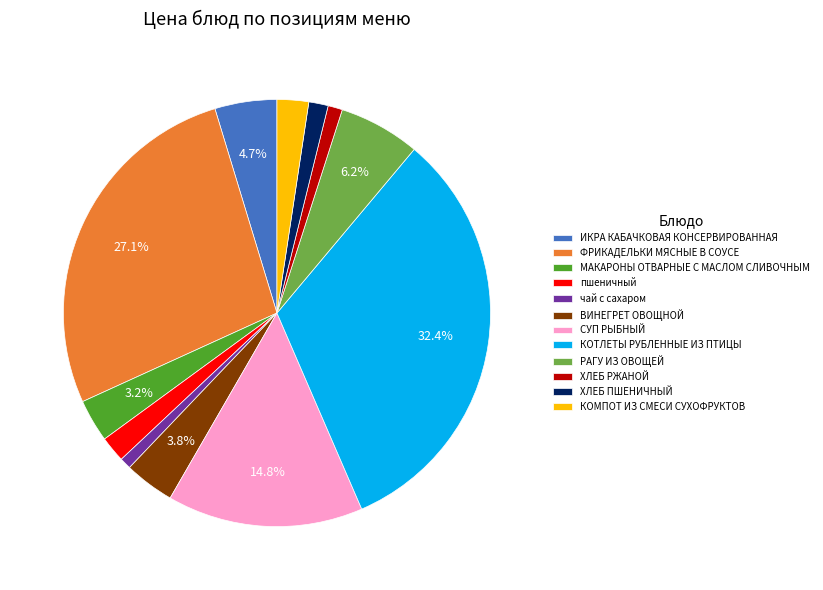

To the nearest percent, what percentage of the pie is МАКАРОНЫ ОТВАРНЫЕ С МАСЛОМ СЛИВОЧНЫМ?

3%